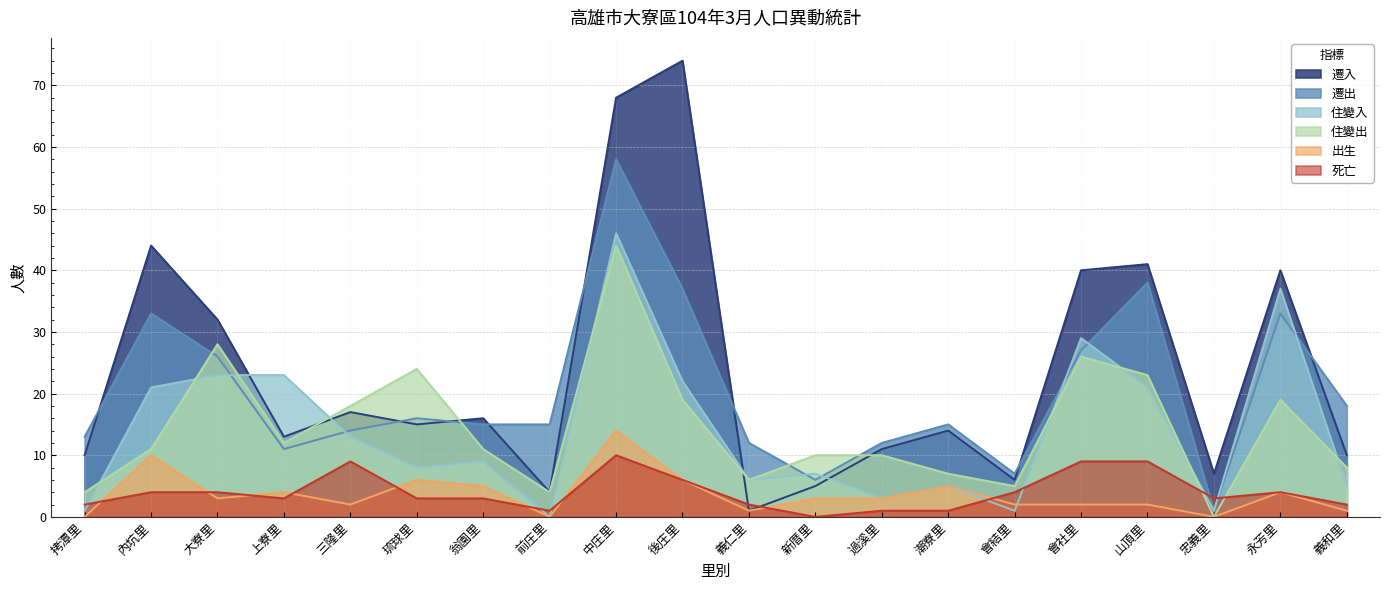

At how many categories does at least one series exceed 72?

1